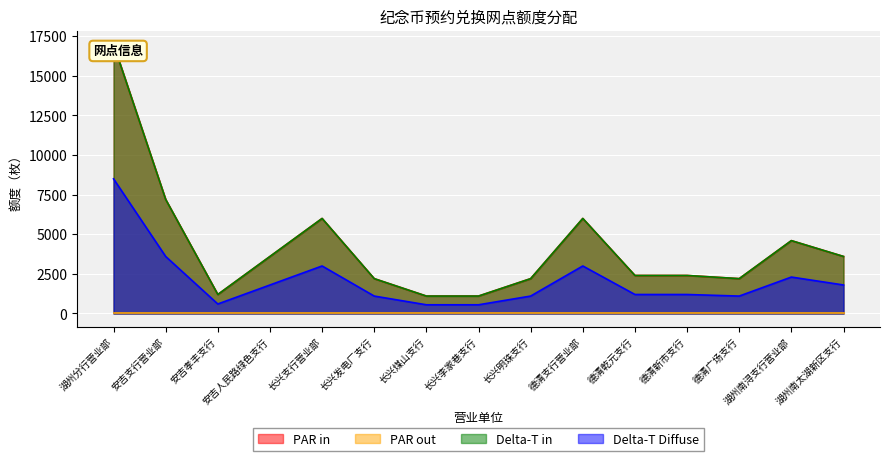

What is the label of the 14th point from the left?

湖州南浔支行营业部